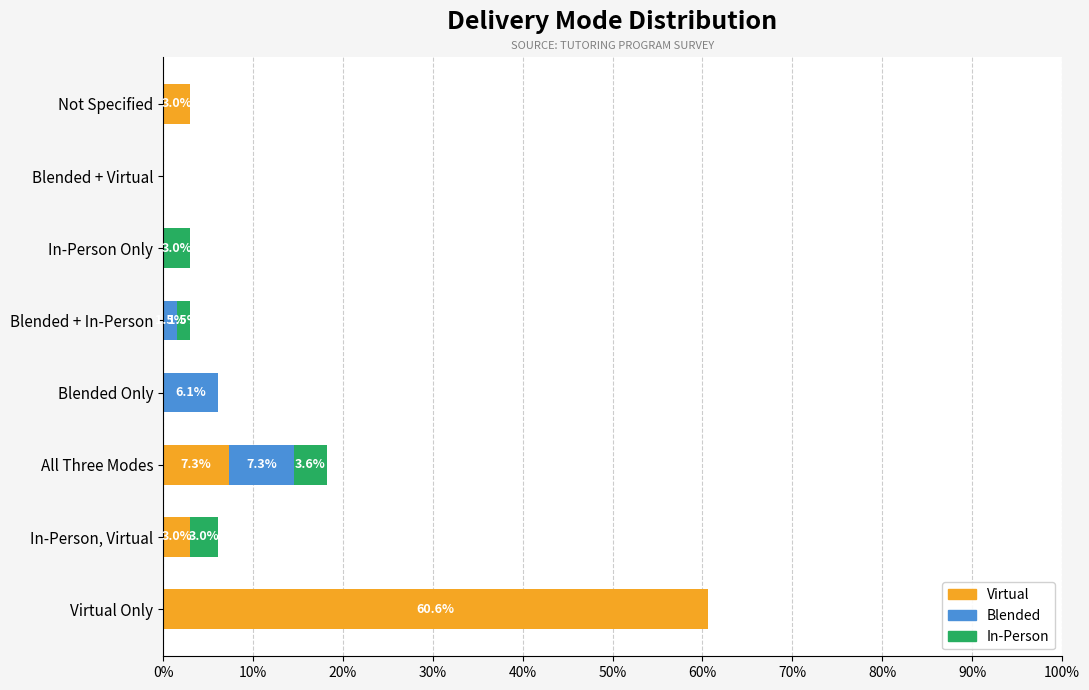

At which label does Virtual reach its peak?

Virtual Only